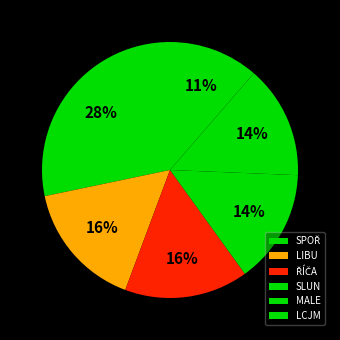

To the nearest percent, what portion does ŘÍČA represent?

16%